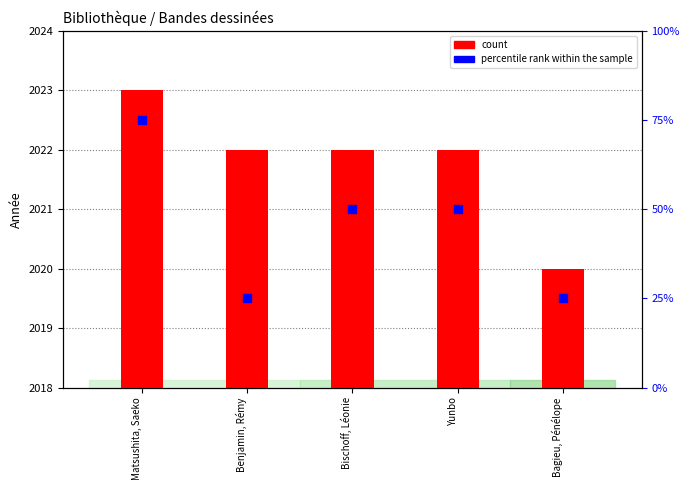

Which series has the largest total across all categories?

percentile rank within the sample